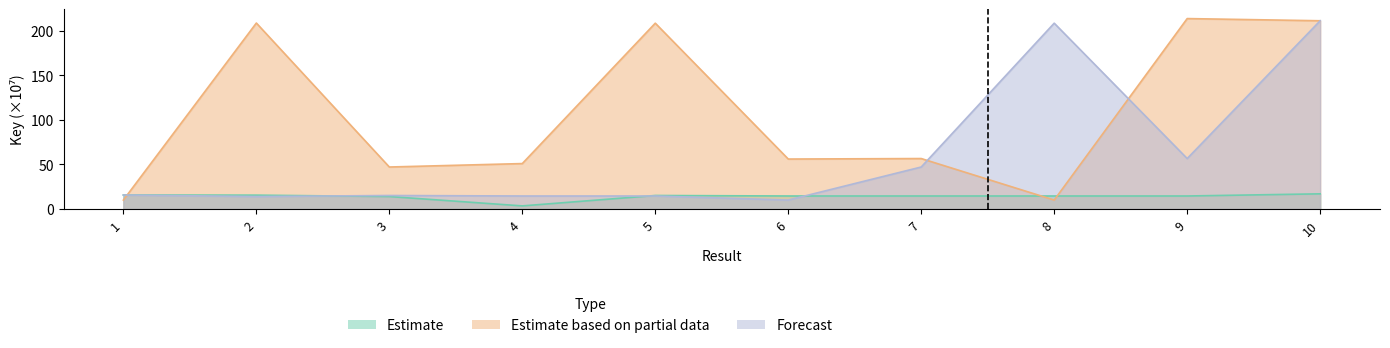

Reading right to left, extract all data points from this chart.

Estimate: 10=17.0	9=14.6	8=14.6	7=14.6	6=14.6	5=15.2	4=3.5	3=14.0	2=15.6	1=15.7
Estimate based on partial data: 10=211.3	9=213.8	8=10.0	7=56.7	6=56.1	5=208.6	4=51.0	3=47.2	2=208.8	1=10.0
Forecast: 10=211.3	9=56.7	8=208.6	7=47.2	6=10.0	5=14.6	4=14.6	3=15.2	2=14.0	1=15.7